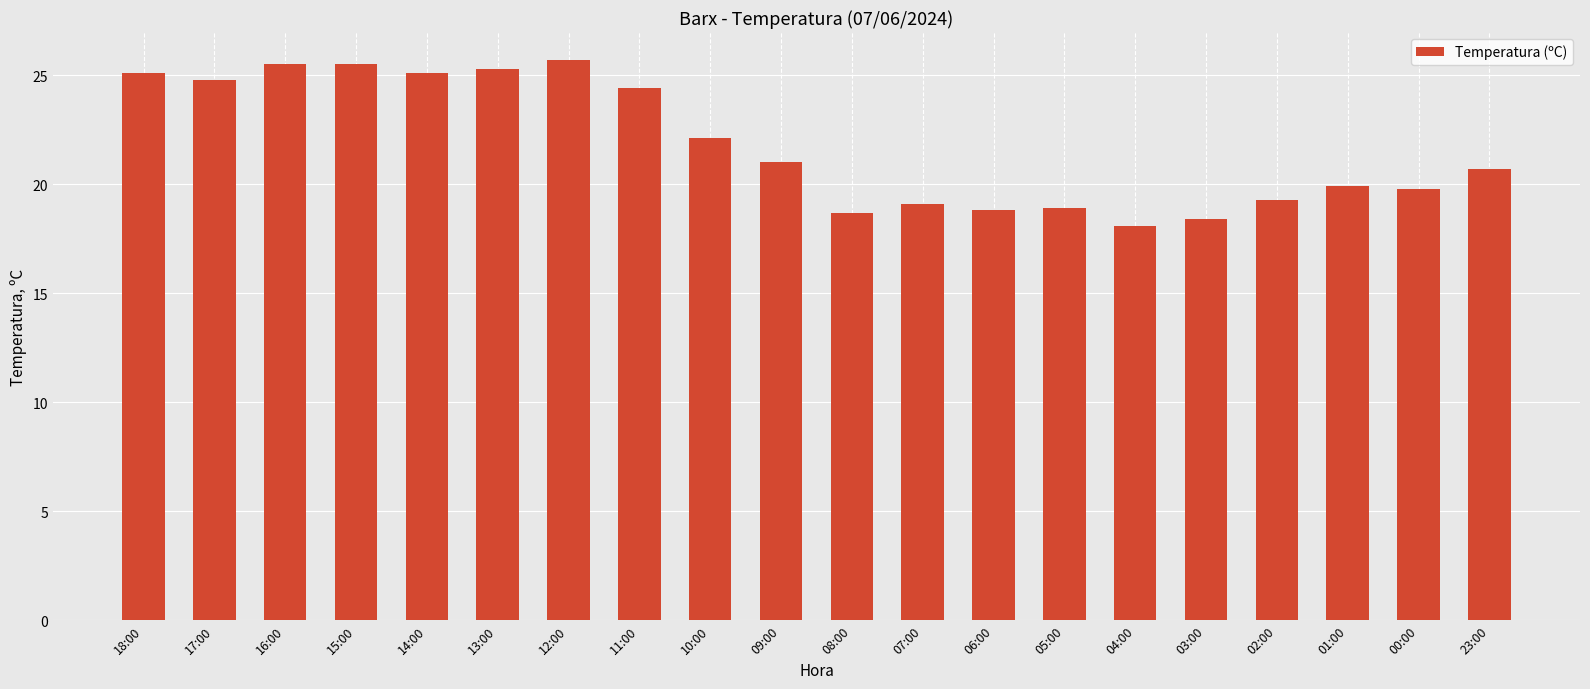

What is the sum of the values at 00:00 and 06:00?

38.6